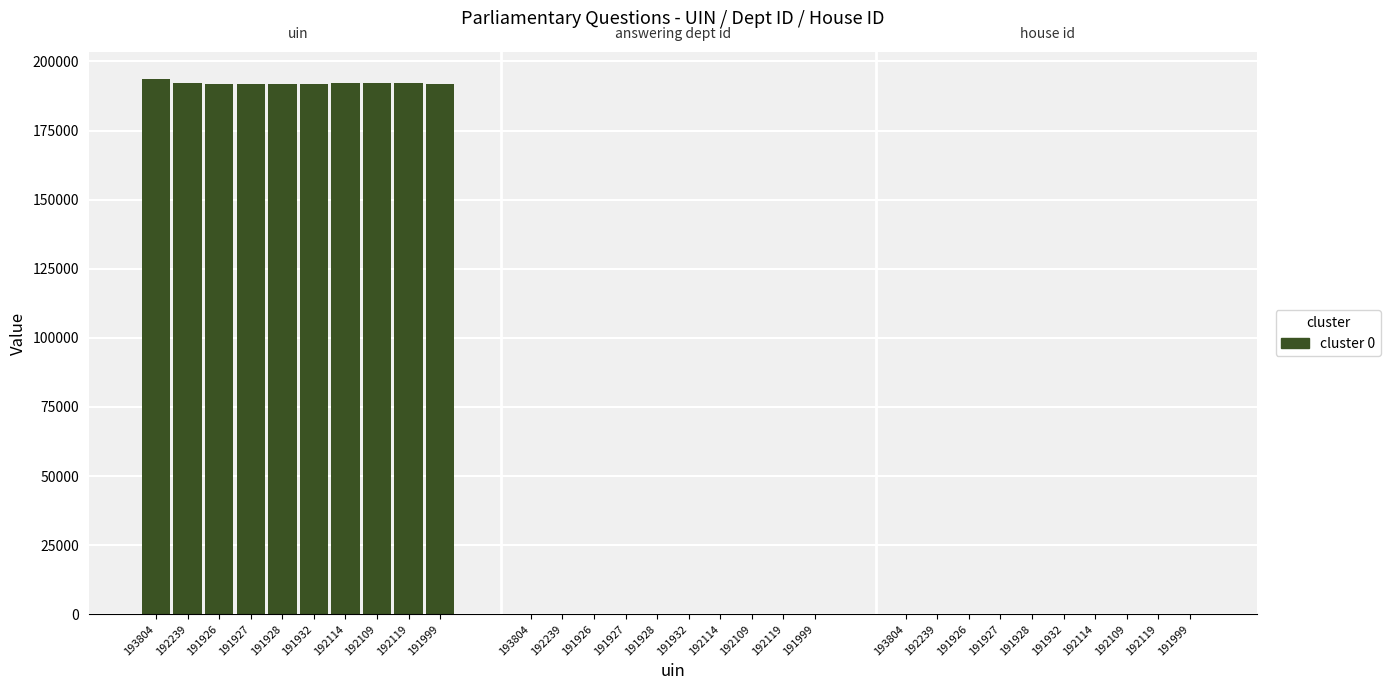

Which has a higher value, 191928 or 192114?

192114